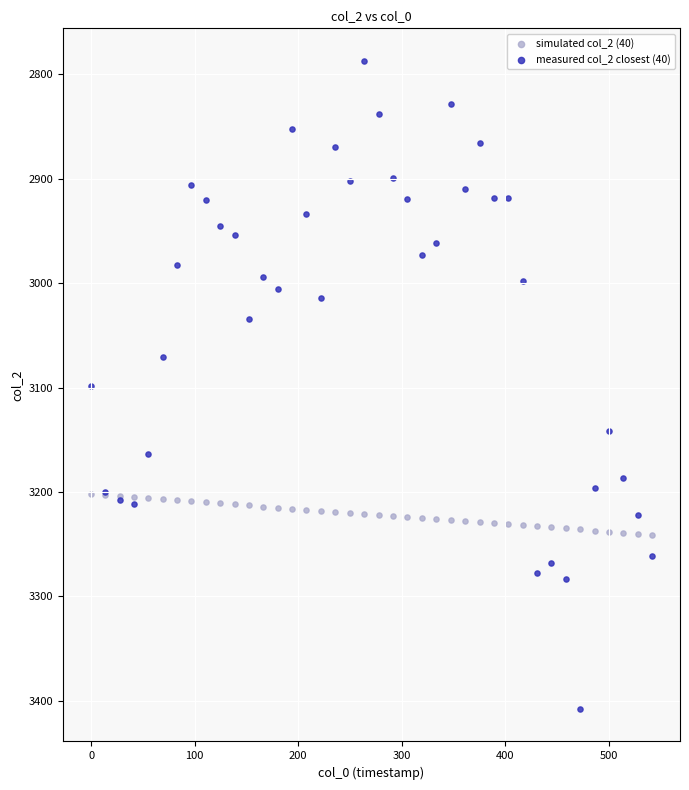

Which series has the widest spread of Y values?

measured col_2 closest (40)